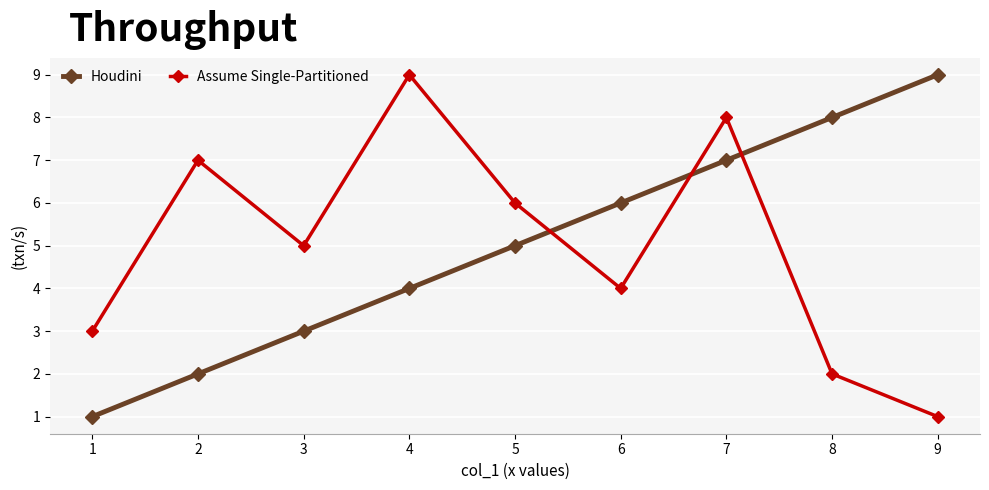

How many data points in Assume Single-Partitioned are less than 5?

4